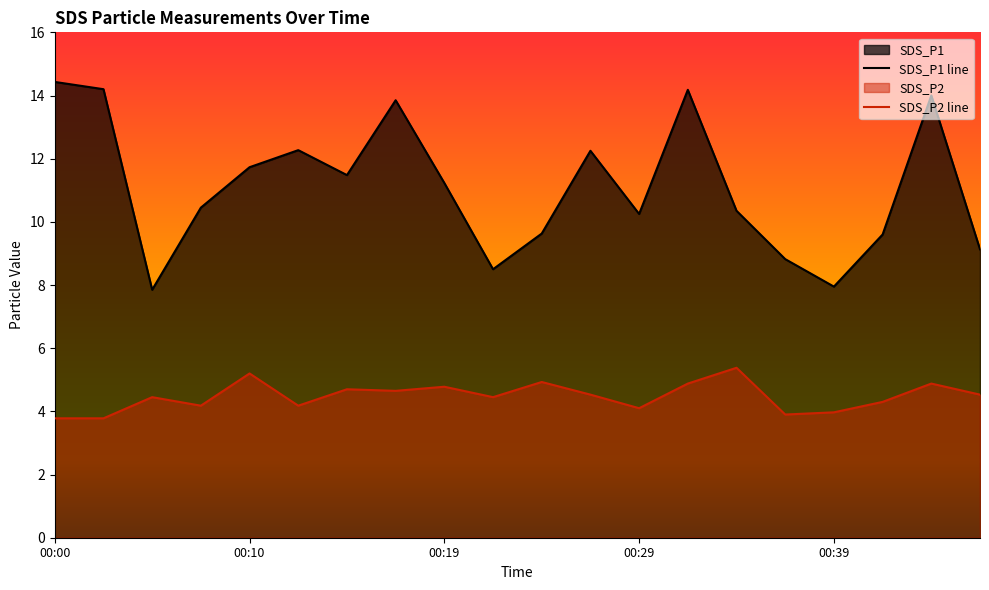

At how many categories does at least one series exceed 8?

18